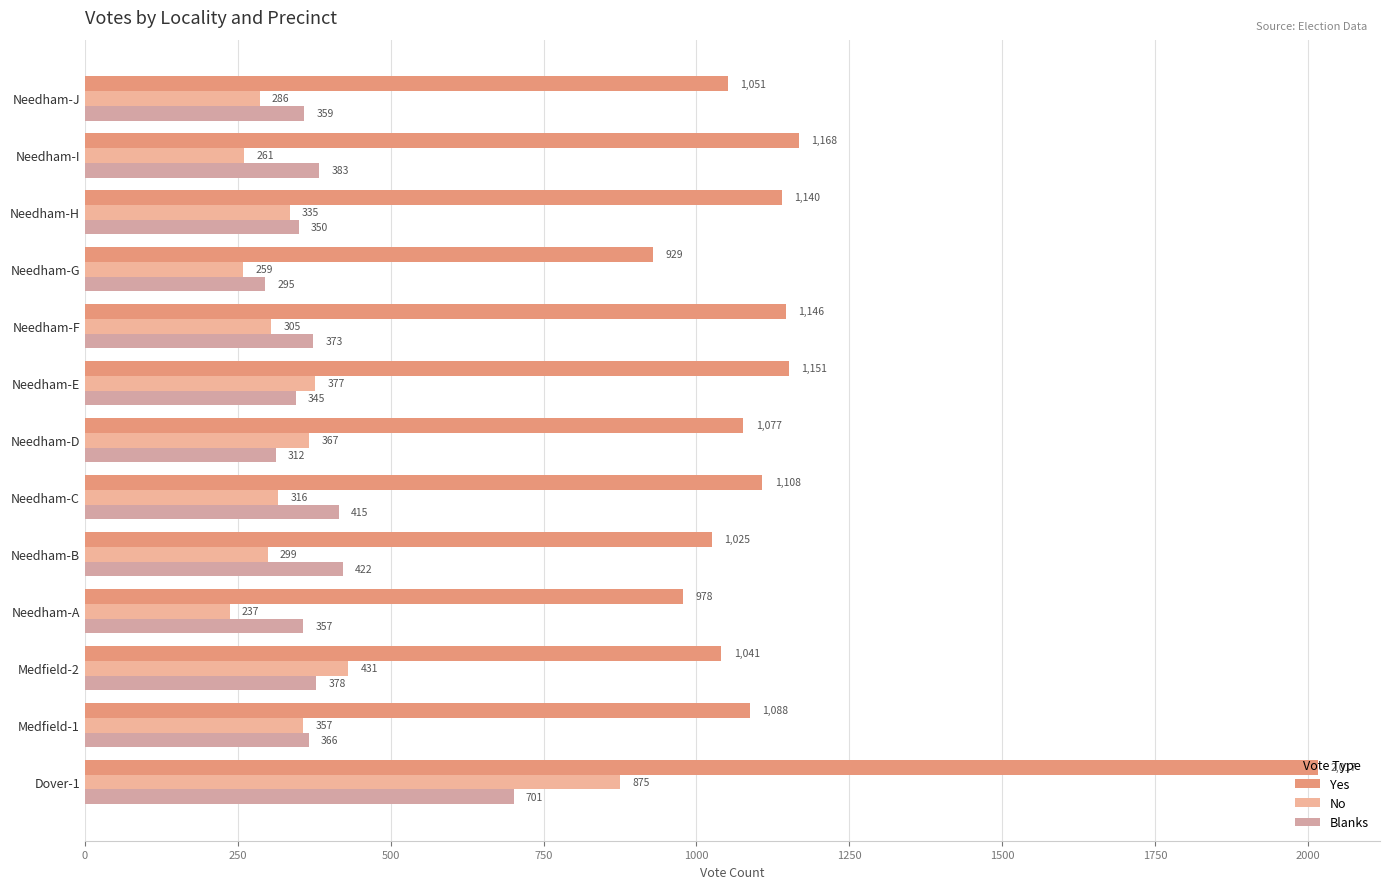

Count the number of data series in this chart.

3